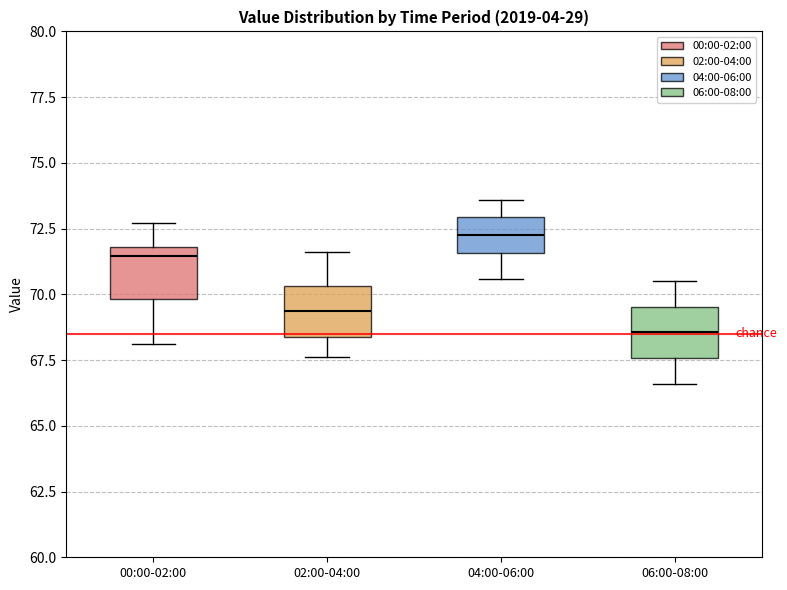

Reading left to right, read every box against the y-axis: the position of its median line, the range the box covers, and the ends of its whiskers. The values are not printed on the chart, so give them approximately, as read against the axis.

00:00-02:00: median 71.5, box 70.0 to 72.0, whiskers 68.0 to 72.5
02:00-04:00: median 69.5, box 68.5 to 70.5, whiskers 67.5 to 71.5
04:00-06:00: median 72.5, box 71.5 to 73.0, whiskers 70.5 to 73.5
06:00-08:00: median 68.5, box 67.5 to 69.5, whiskers 66.5 to 70.5